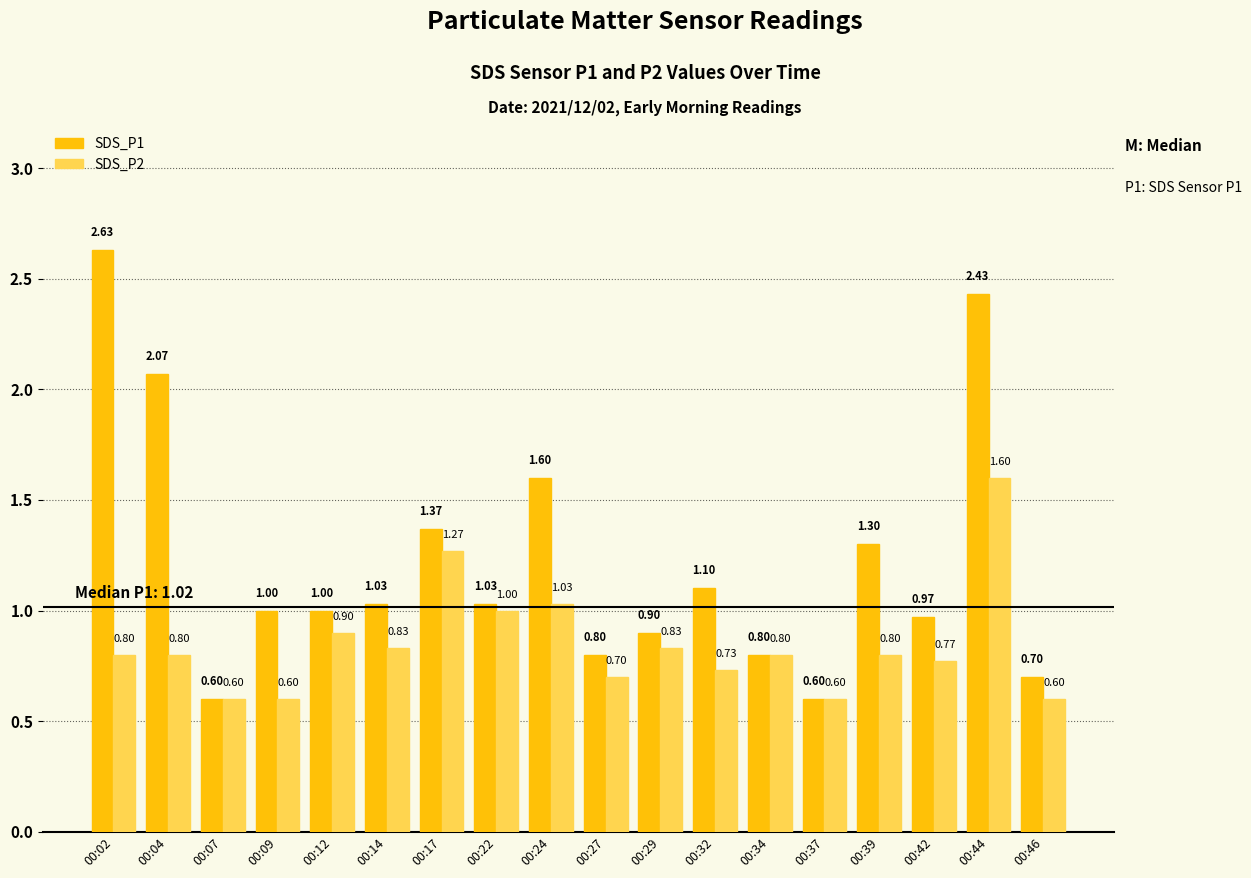

Where is SDS_P2 nearest to the value 1?

00:22